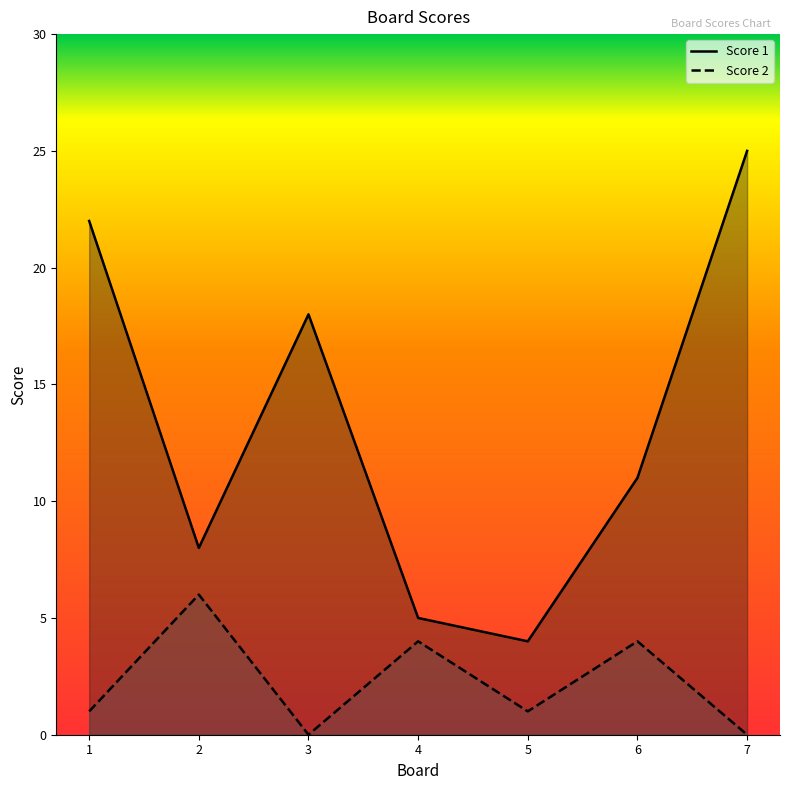

What is the total value across all series at 2?

14